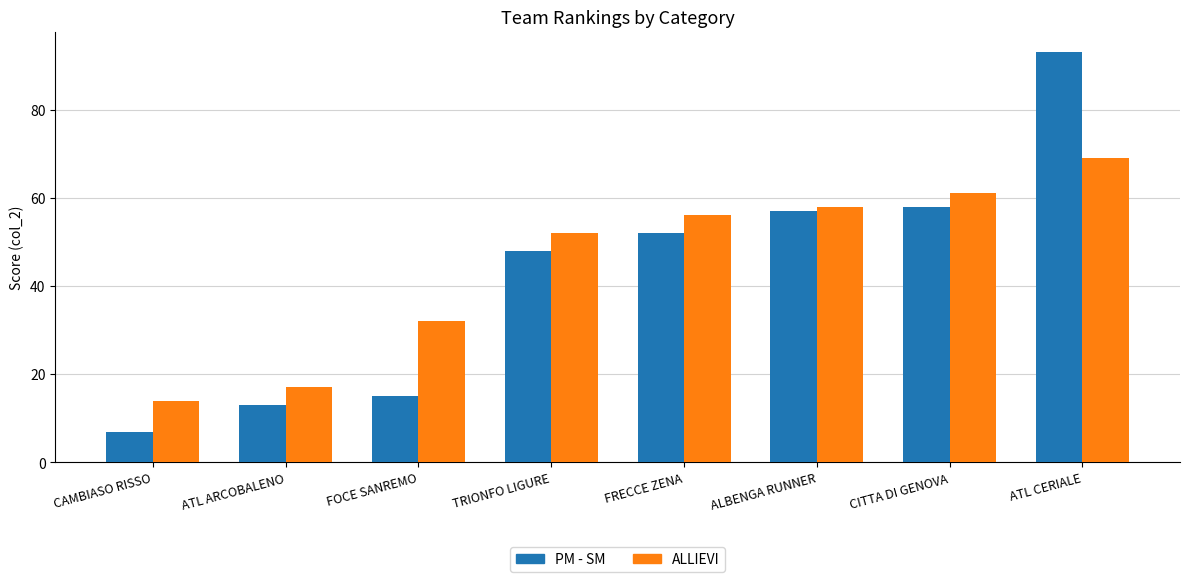

Is it true that ALLIEVI equals 42 at CITTA DI GENOVA?

False